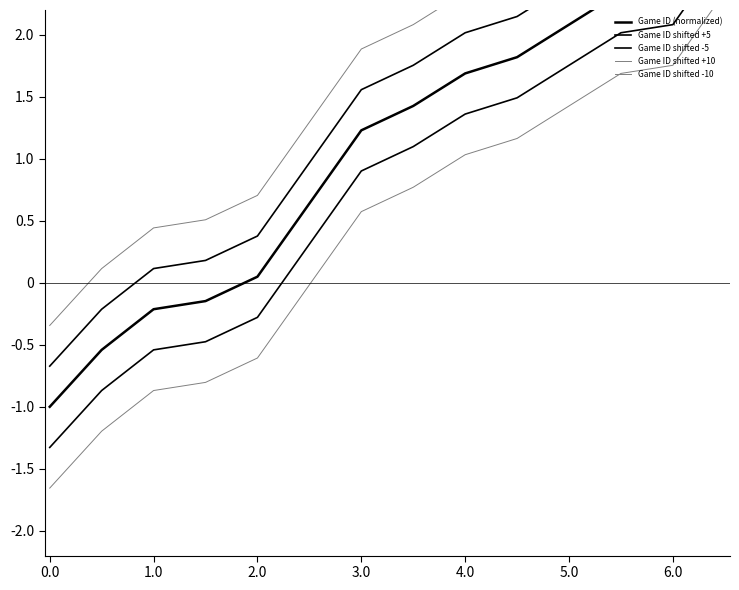

Reading right to left, what are all the values shown in this chart?

Game ID (normalized): 3.0	2.4	2.3	2.1	1.8	1.7	1.4	1.2	0.6	0.0	-0.1	-0.2	-0.5	-1.0
Game ID shifted +5: 3.3	2.7	2.7	2.4	2.1	2.0	1.8	1.6	1.0	0.4	0.2	0.1	-0.2	-0.7
Game ID shifted -5: 2.7	2.1	2.0	1.8	1.5	1.4	1.1	0.9	0.3	-0.3	-0.5	-0.5	-0.9	-1.3
Game ID shifted +10: 3.7	3.1	3.0	2.7	2.5	2.3	2.1	1.9	1.3	0.7	0.5	0.4	0.1	-0.3
Game ID shifted -10: 2.3	1.8	1.7	1.4	1.2	1.0	0.8	0.6	-0.0	-0.6	-0.8	-0.9	-1.2	-1.7